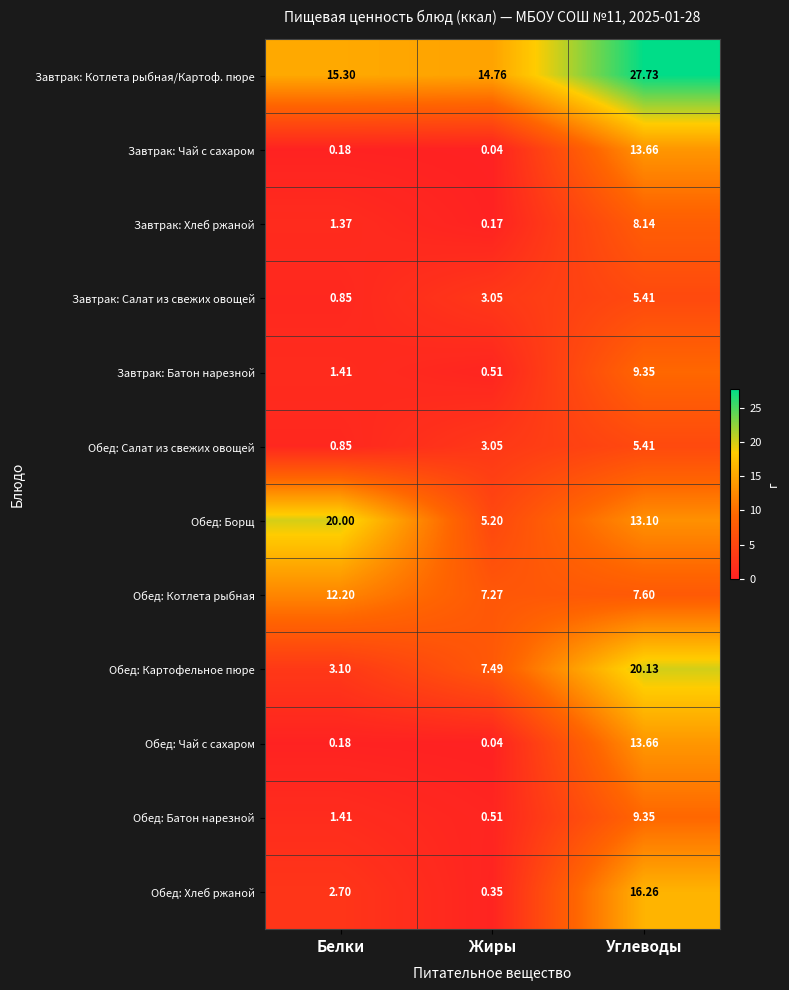

At which category is the sum across all series the highest?

Углеводы